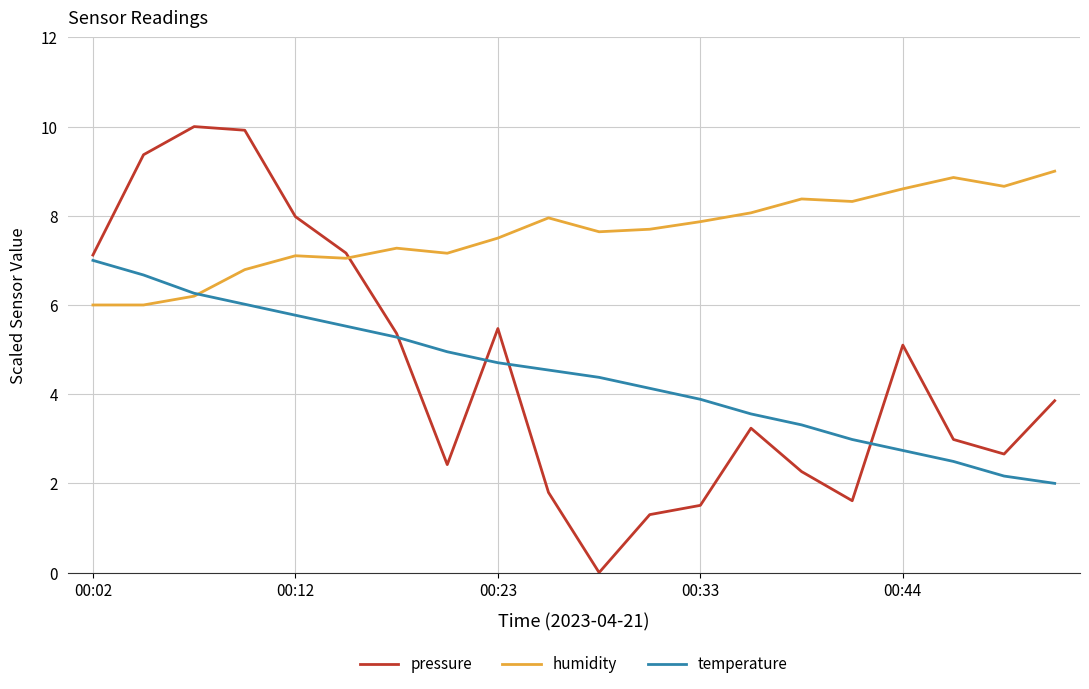

Which series has the largest total across all categories?

humidity